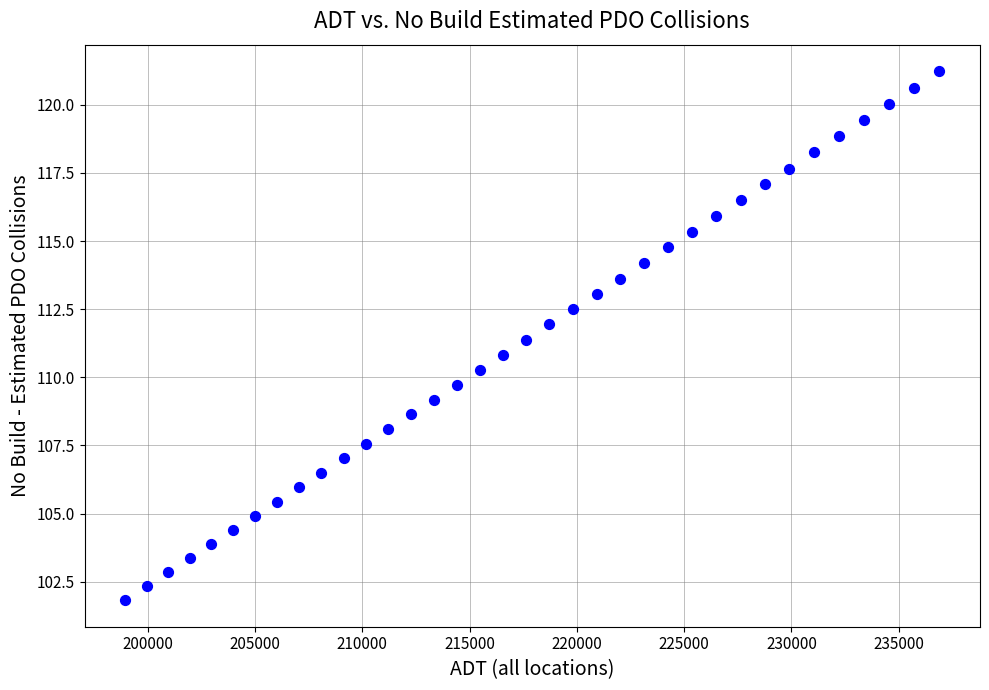

What is the range of Y values (max minus min)?

19.4